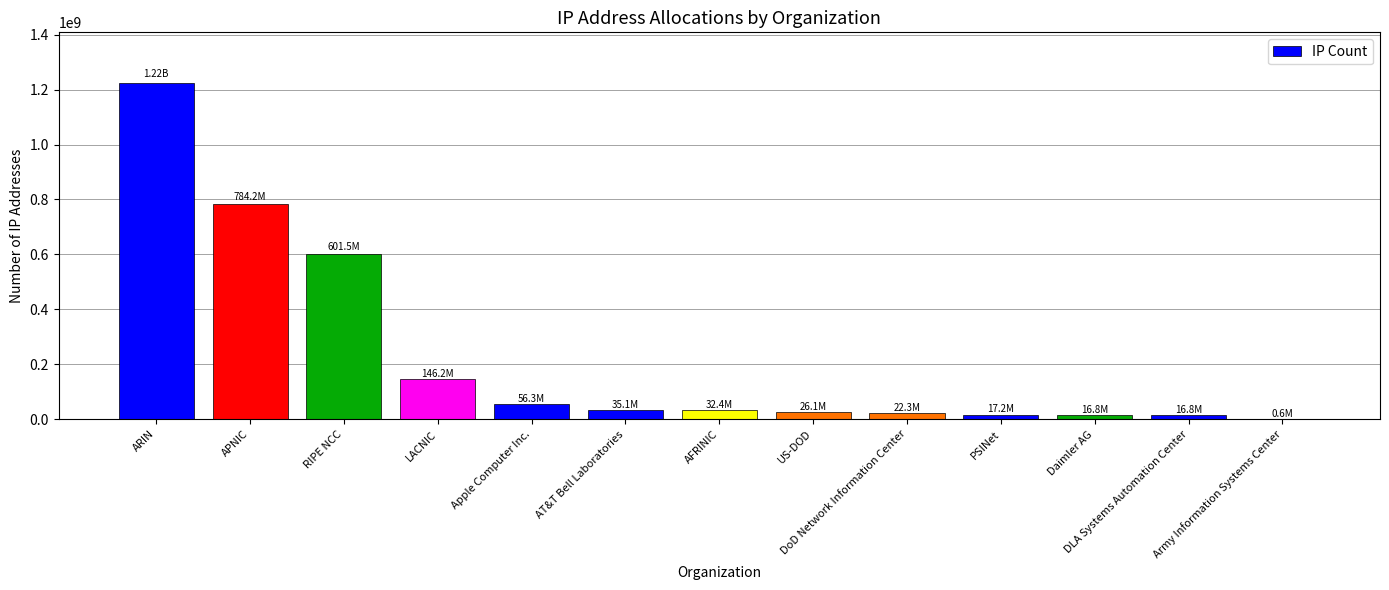

What is the average value?

229252417